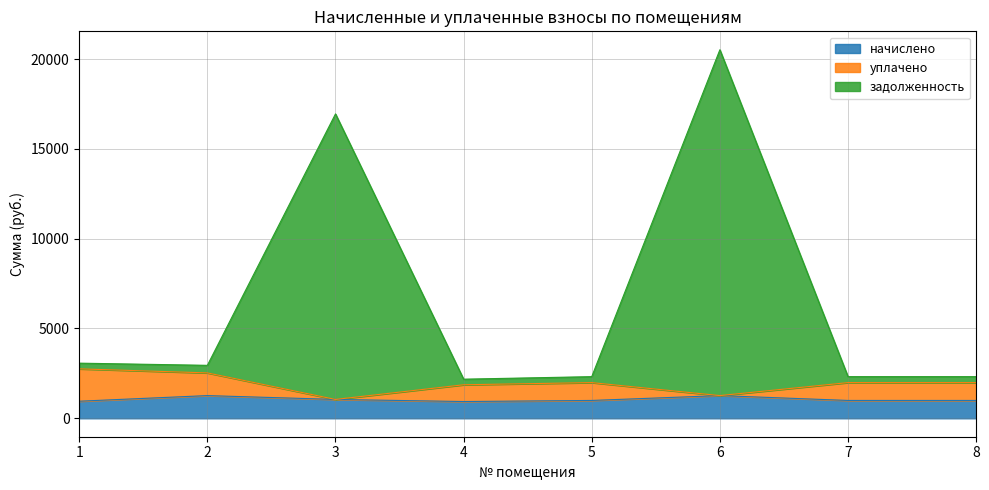

How many interior local valleys does the начислено series have?

1